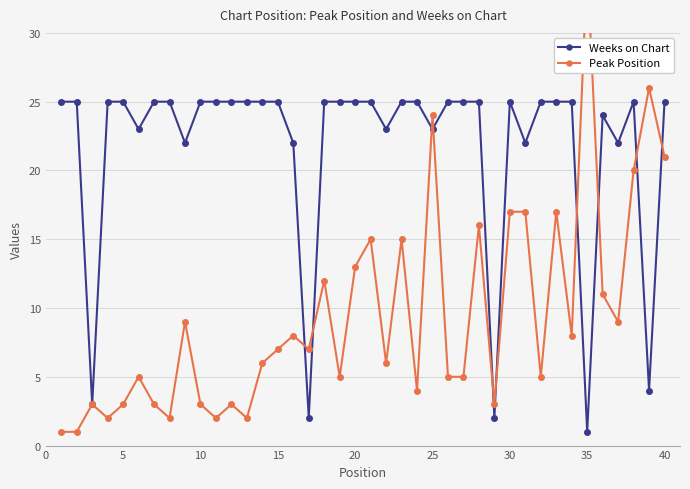

What is the greatest value displayed?

35